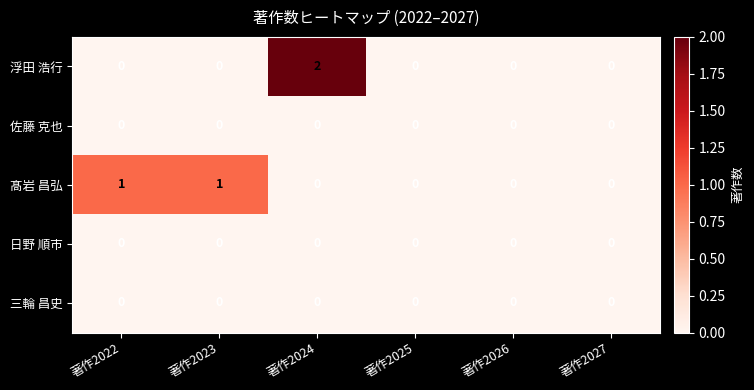

Which label corresponds to the largest value in the chart?

著作2024